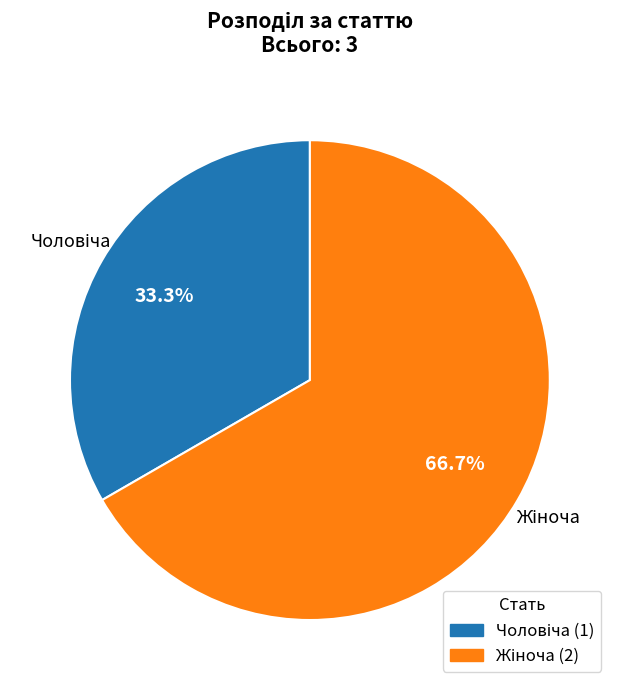

Is there any slice that represents more than half of the pie?

Yes